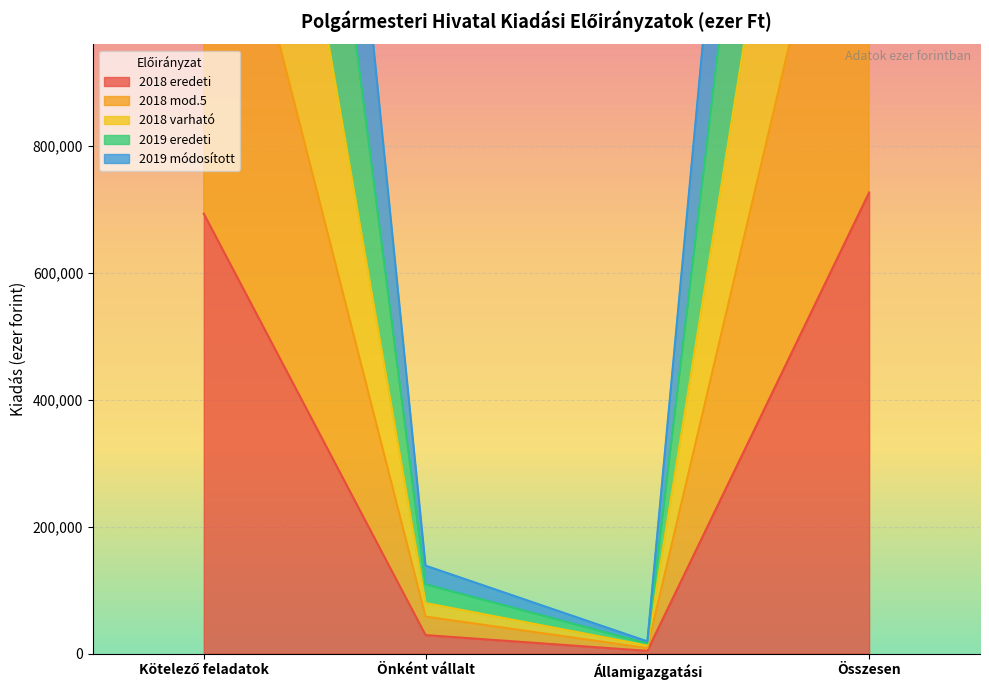

What is the average value of the 2018 eredeti series?

362985